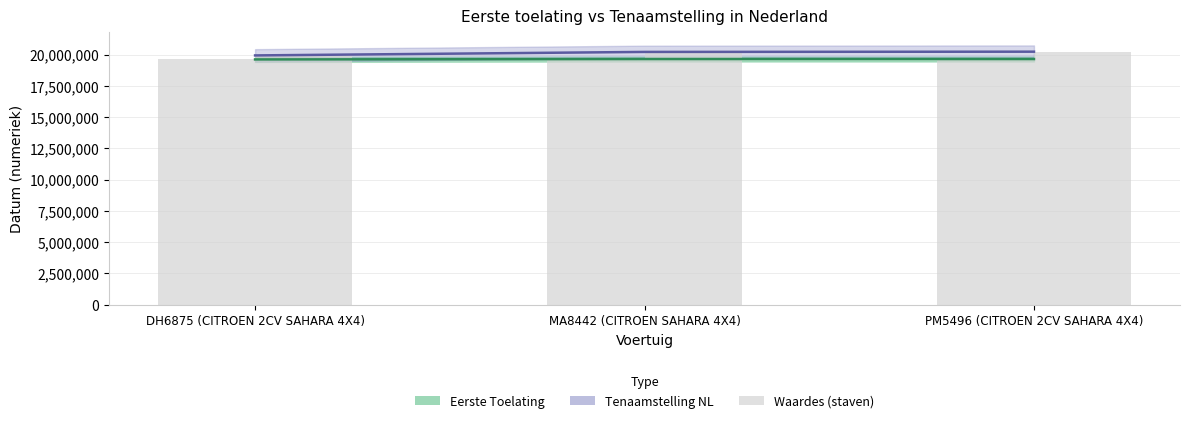

At which label is Eerste Toelating closest to 19625425?

MA8442 (CITROEN SAHARA 4X4)